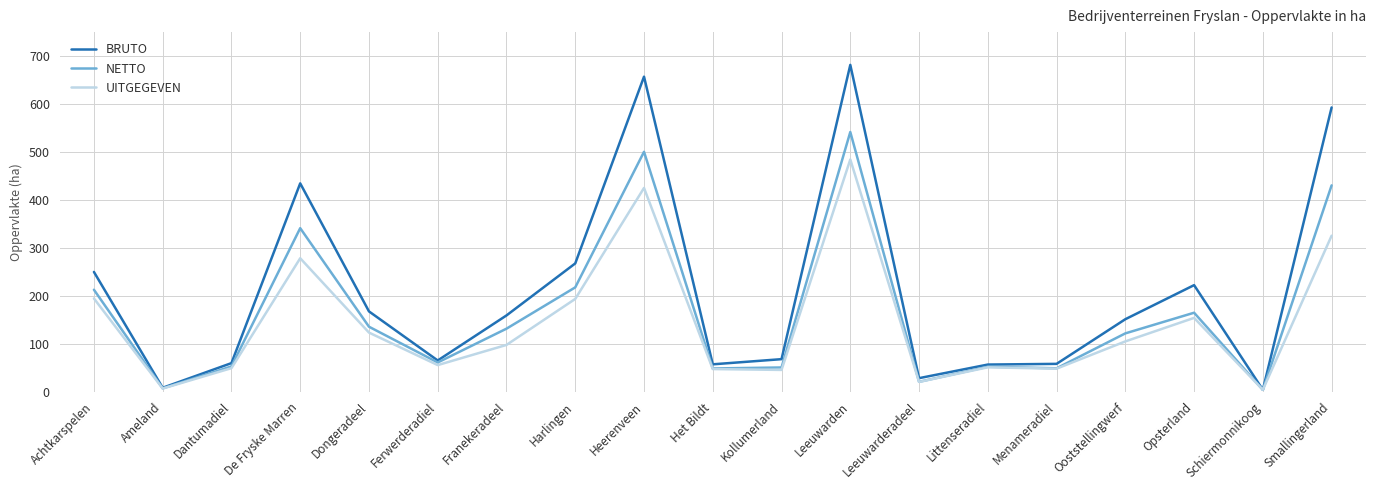

At which category is the sum across all series the highest?

Leeuwarden